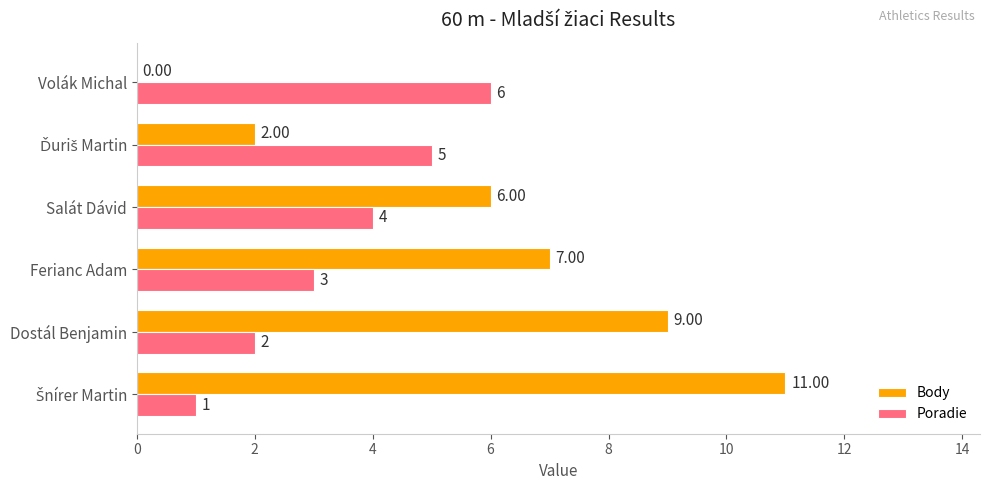

What is the sum of all Body values?

35